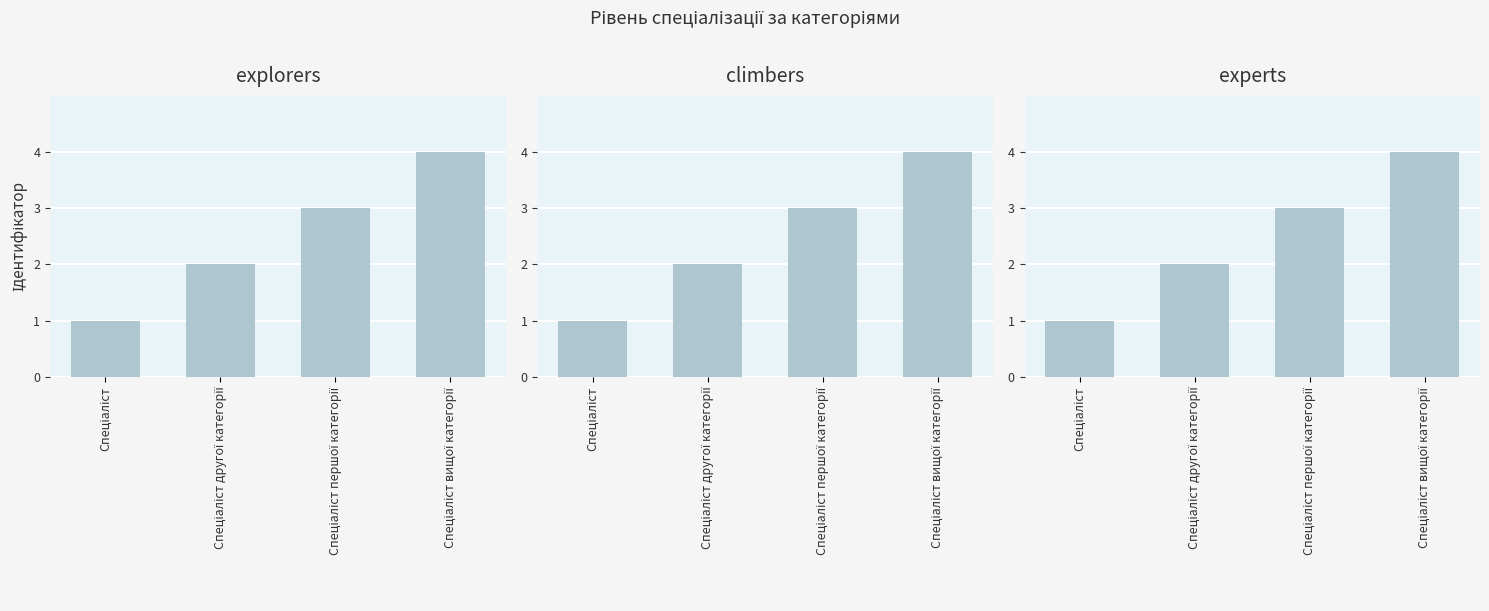

What is the total value across all series at Спеціаліст другої категорії?

6